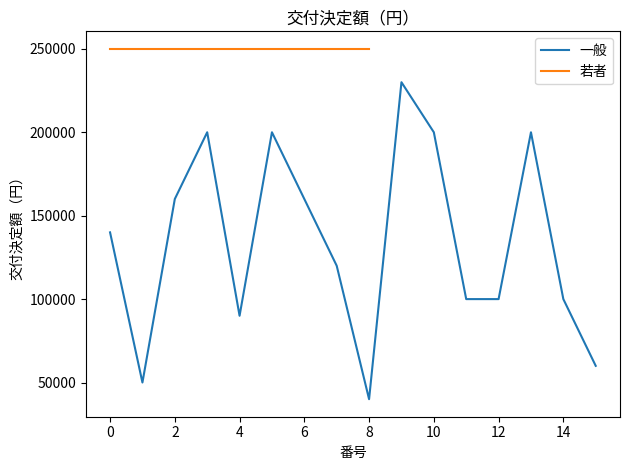

True or false: the data shows 34997 at 12.

False